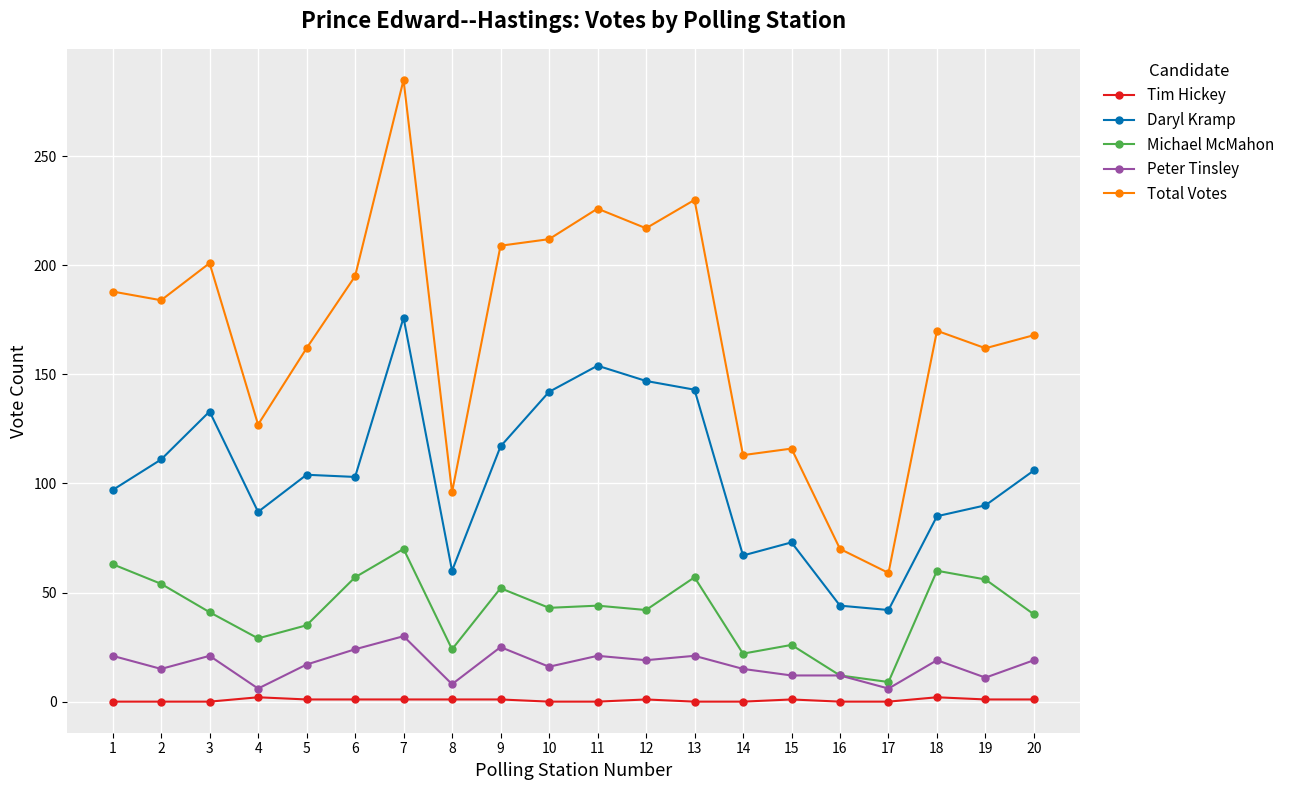

True or false: Daryl Kramp and Total Votes intersect in this chart.

False